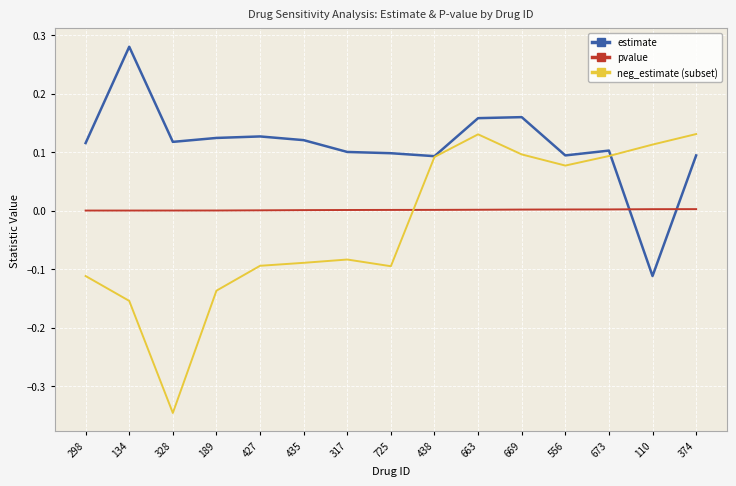

List the series in order of their peak value, lowest first.

pvalue, neg_estimate (subset), estimate